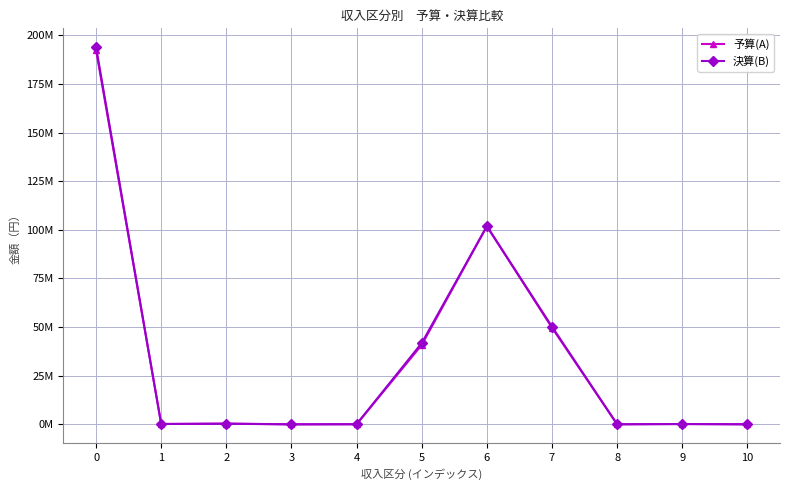

What are all the series names shown in the legend?

予算(A), 決算(B)